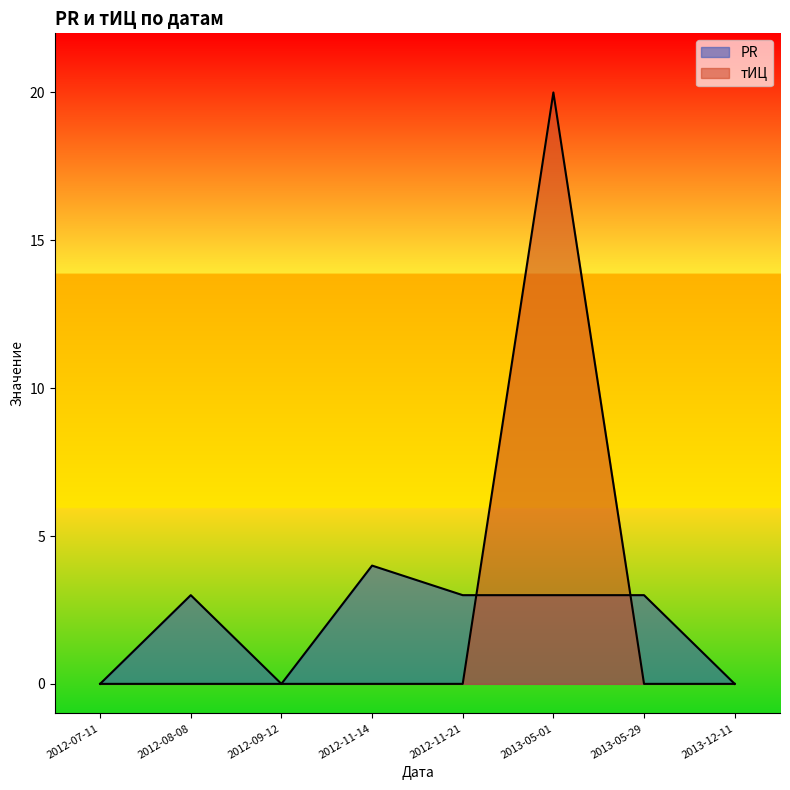

How many lines are shown in the chart?

2